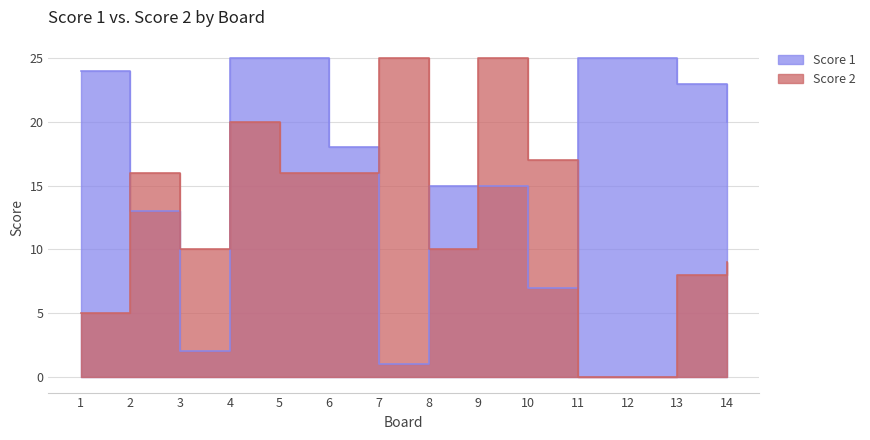

Count the number of data series in this chart.

2